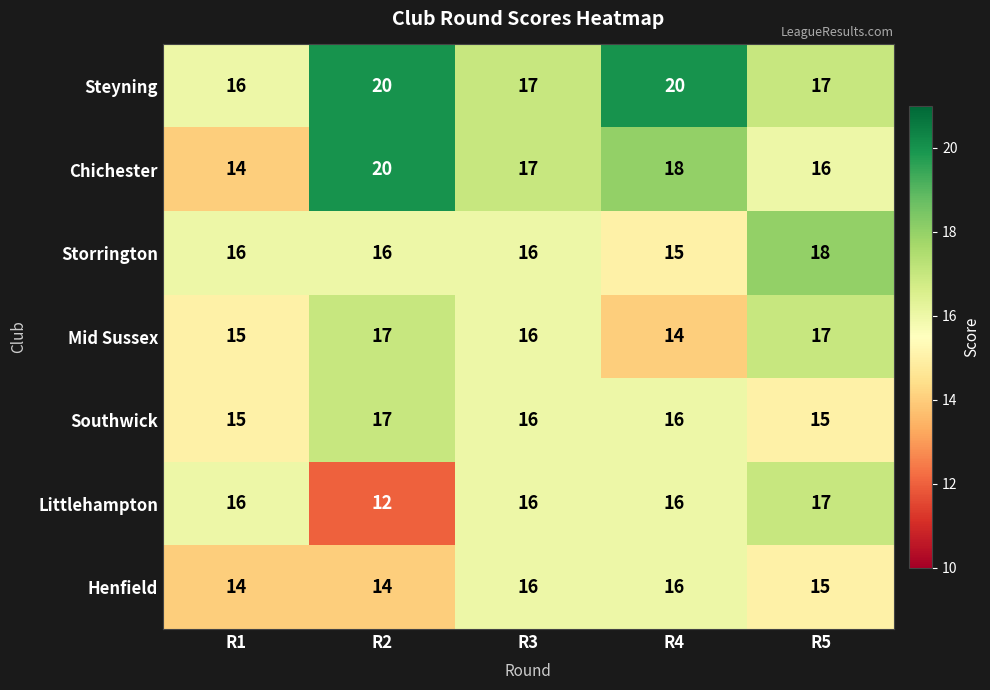

The value of Henfield at R2 is 14. True or false?

True